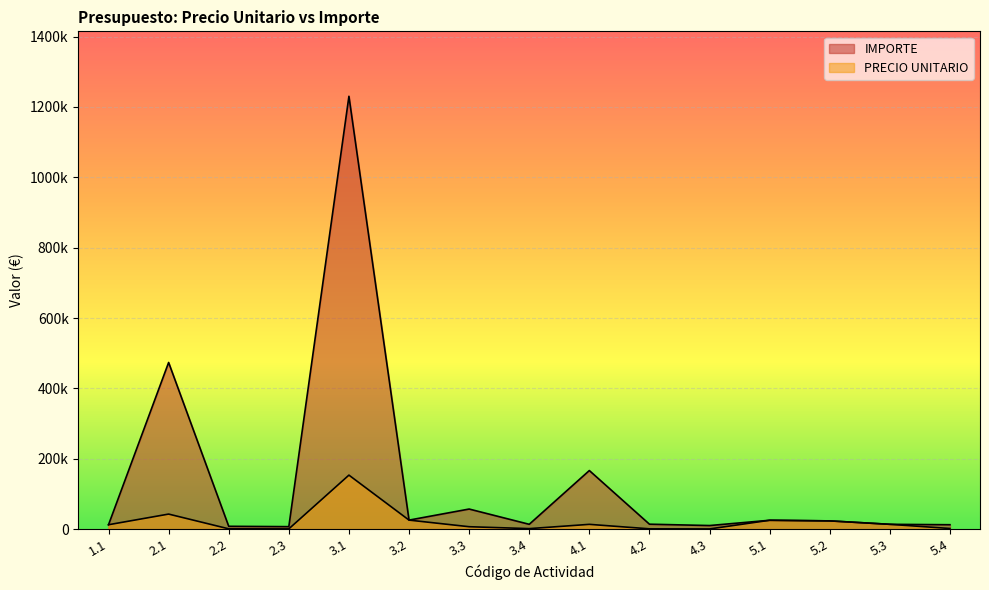

How many lines are shown in the chart?

2